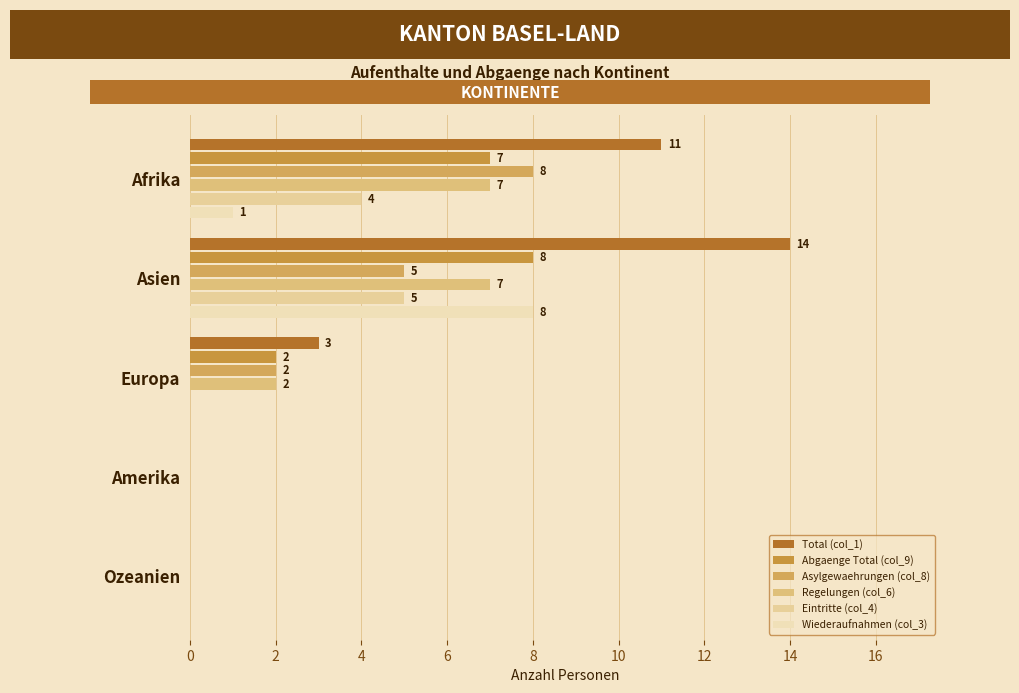

At which category is the sum across all series the highest?

Asien